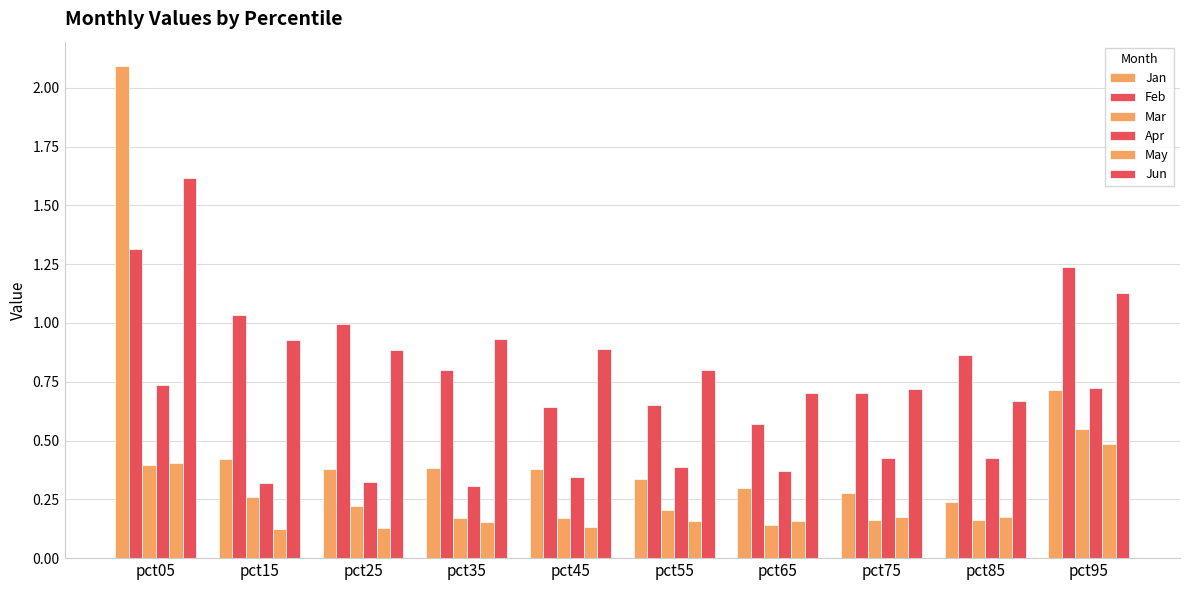

Reading left to right, extract all data points from this chart.

Jan: 2.1	0.4	0.4	0.4	0.4	0.3	0.3	0.3	0.2	0.7
Feb: 1.3	1.0	1.0	0.8	0.6	0.7	0.6	0.7	0.9	1.2
Mar: 0.4	0.3	0.2	0.2	0.2	0.2	0.1	0.2	0.2	0.5
Apr: 0.7	0.3	0.3	0.3	0.3	0.4	0.4	0.4	0.4	0.7
May: 0.4	0.1	0.1	0.2	0.1	0.2	0.2	0.2	0.2	0.5
Jun: 1.6	0.9	0.9	0.9	0.9	0.8	0.7	0.7	0.7	1.1